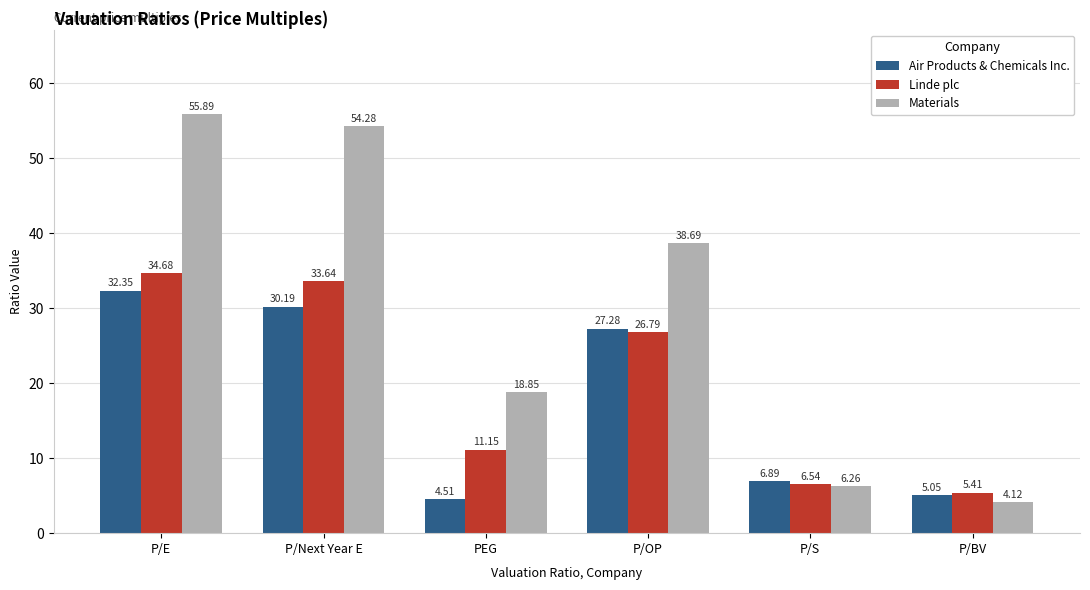

What is the label of the 3rd bar from the right?

P/OP